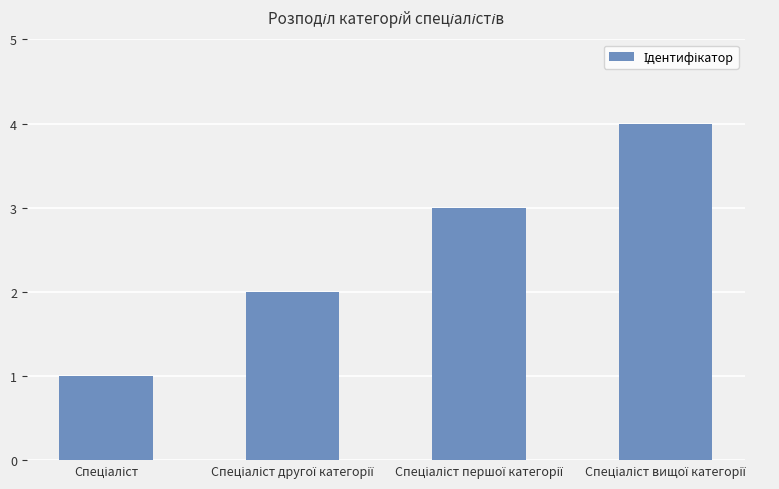

Reading left to right, transcribe all the data shown in this chart.

1	2	3	4